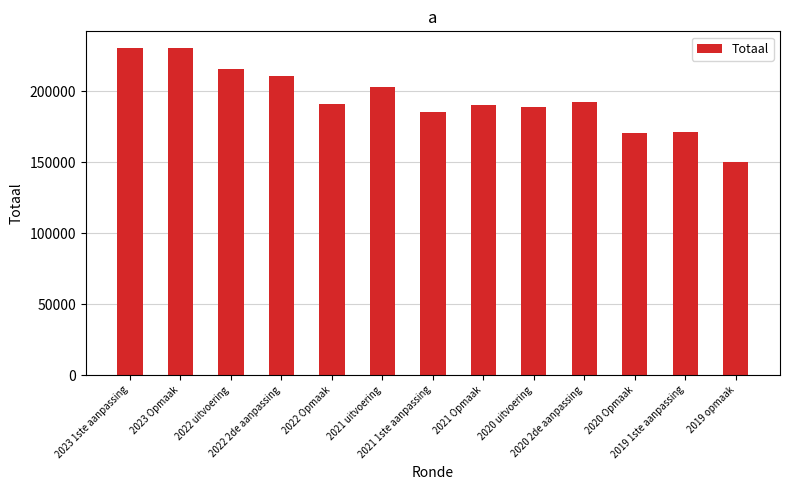

What is the smallest value displayed?

150287